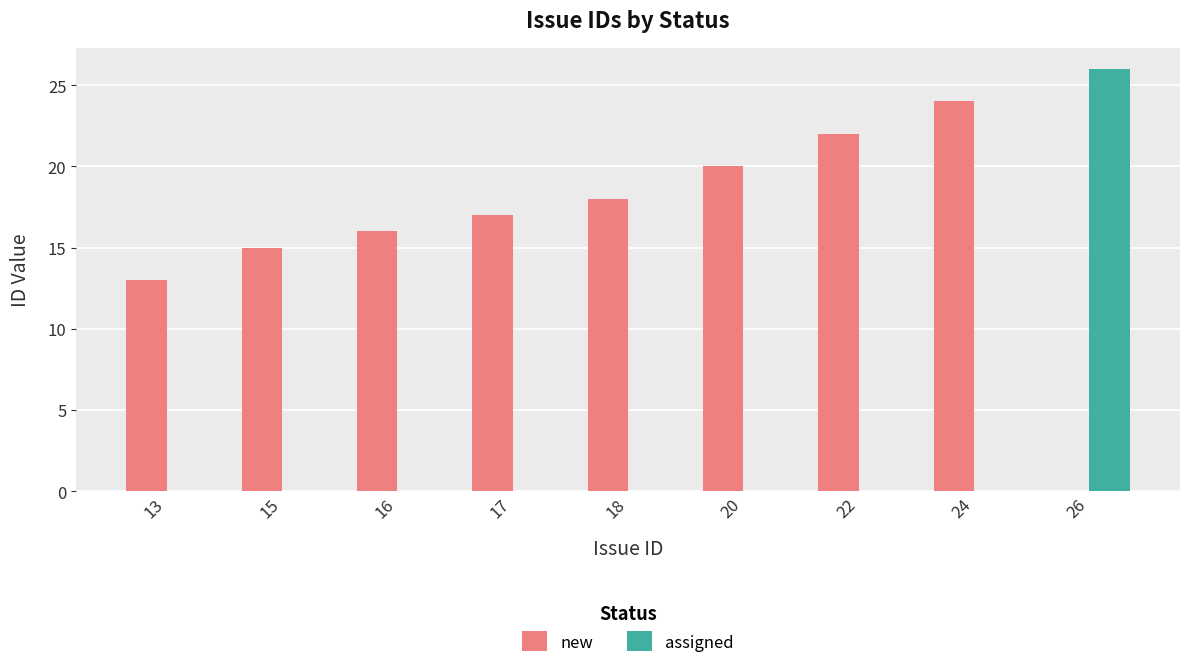

How many distinct data groups are displayed?

2